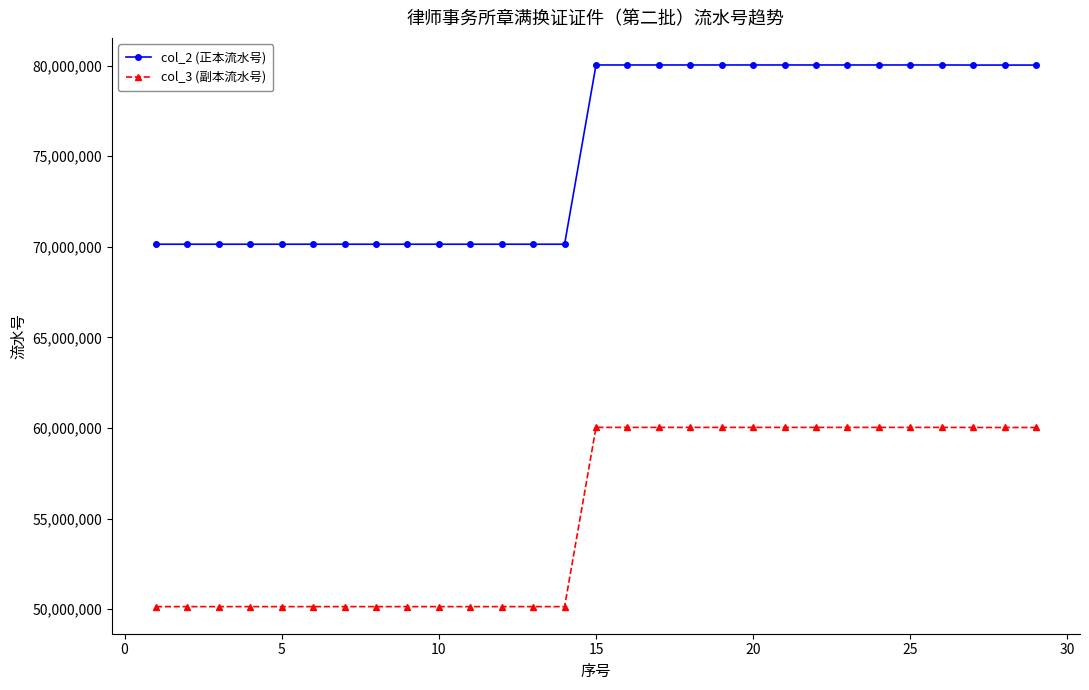

What is the greatest value displayed?

80033800